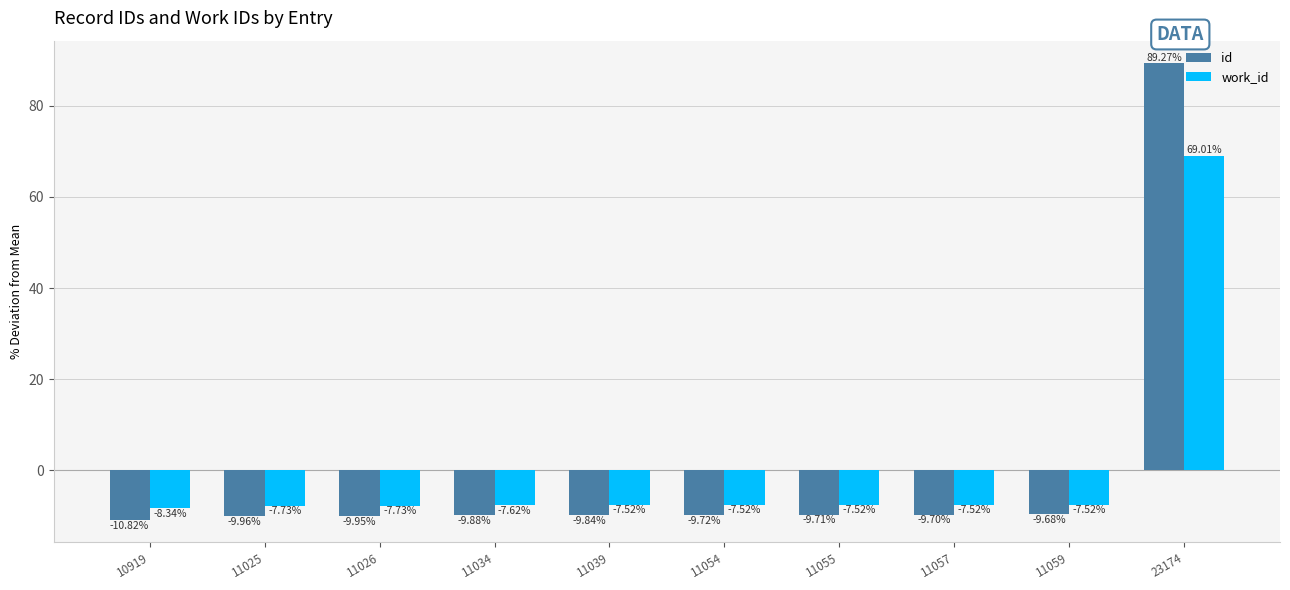

Is it true that work_id equals -13.3 at 11057?

False